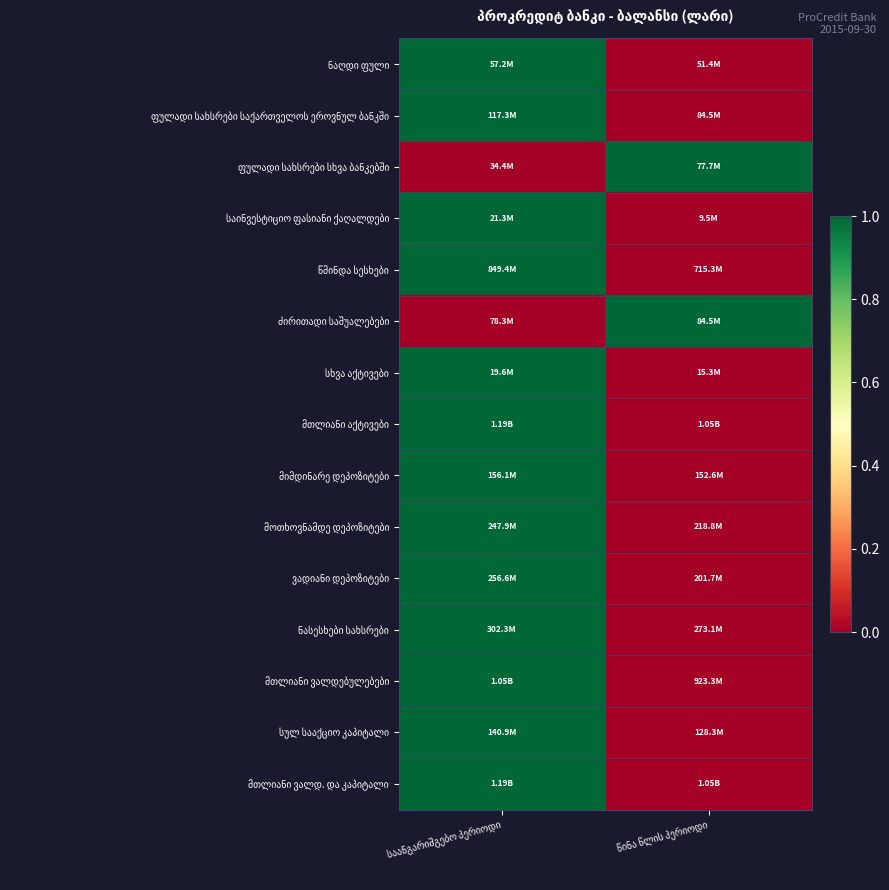

Which has a higher value, წინა წლის პერიოდი or საანგარიშგებო პერიოდი?

საანგარიშგებო პერიოდი